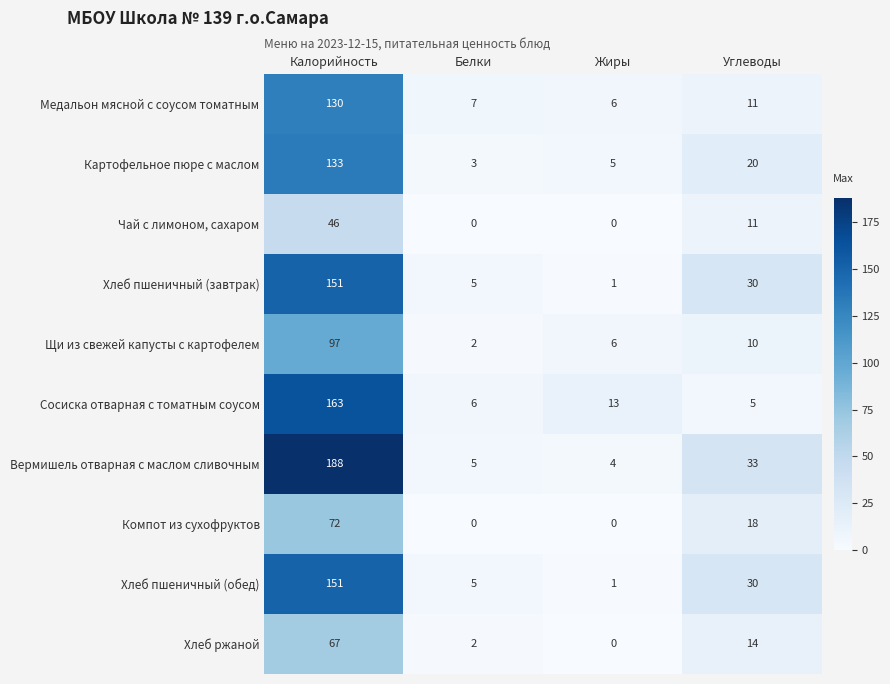

Which series has the largest total across all categories?

Вермишель отварная с маслом сливочным